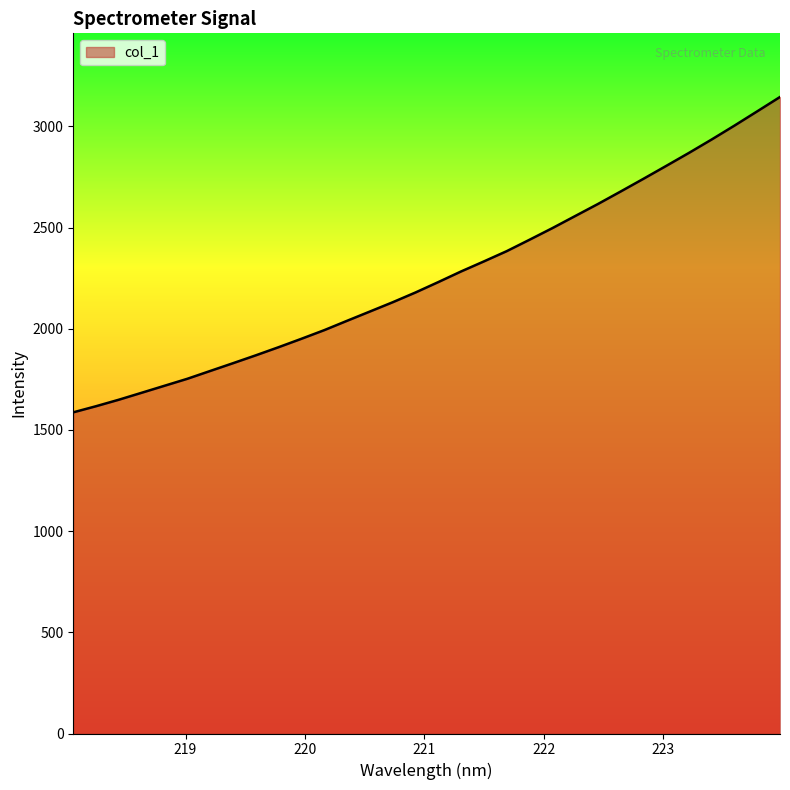

What is the smallest value displayed?

1587.0